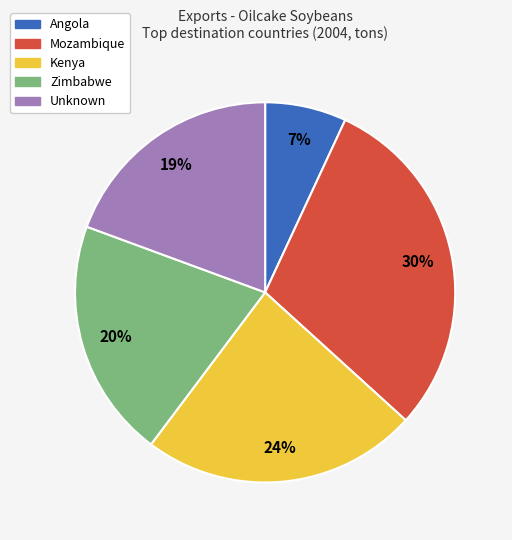

True or false: Unknown accounts for 6% of the total.

False